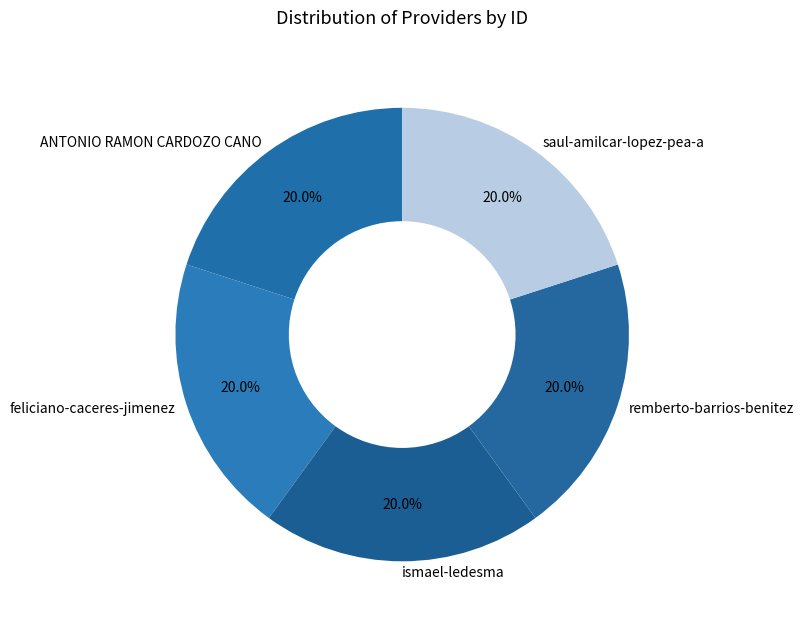

To the nearest percent, what portion does ANTONIO RAMON CARDOZO CANO represent?

20%